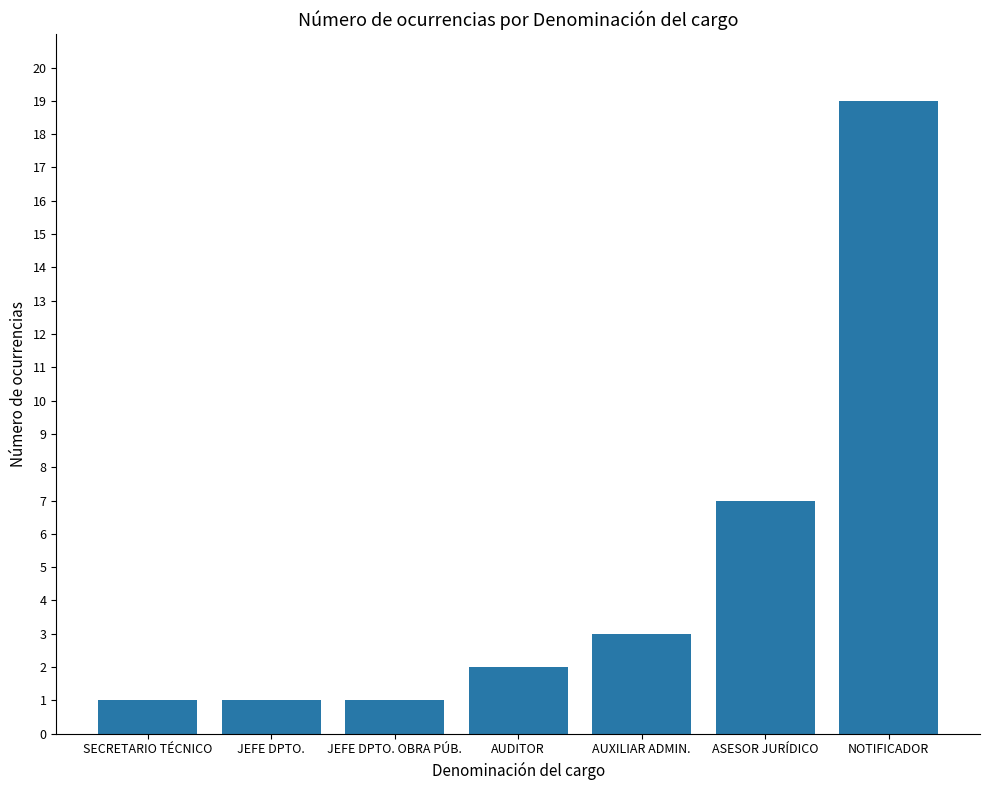

What is the value of the 5th bar from the left?

3